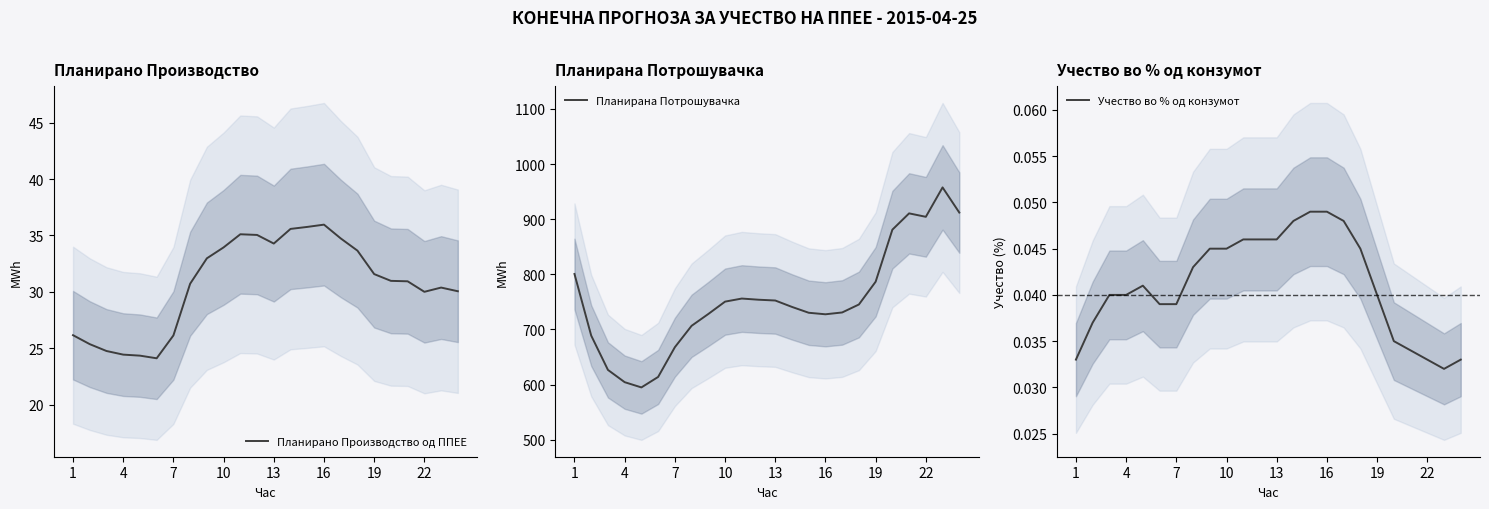

Rank the series by their maximum value, from lowest to highest.

Учество во % од конзумот, Планирано Производство од ППЕЕ, Планирана Потрошувачка